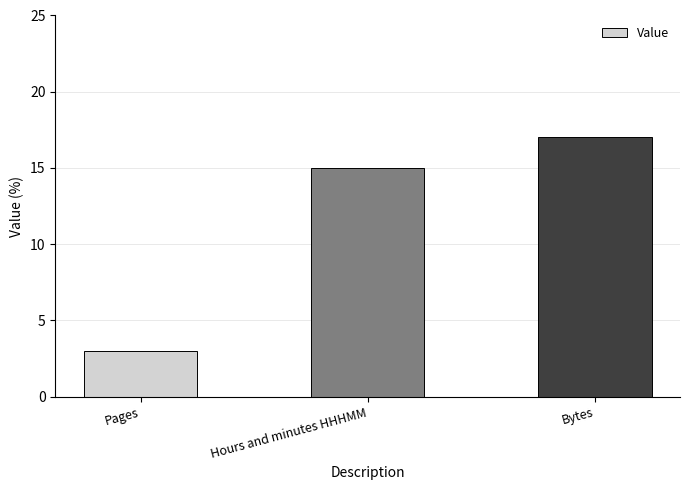

At which label is the value closest to 10?

Hours and minutes HHHMM